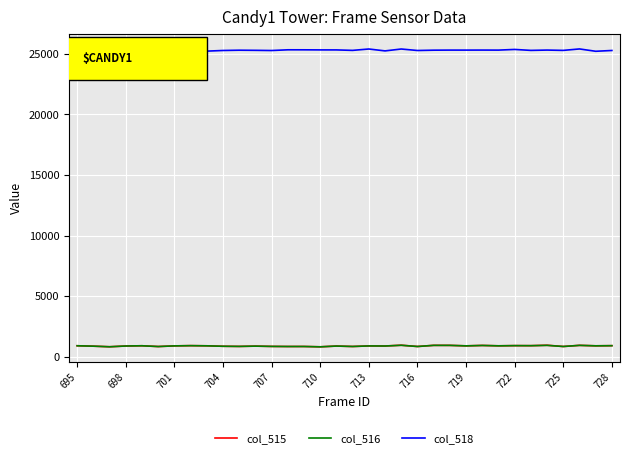

What is the greatest value displayed?

25407